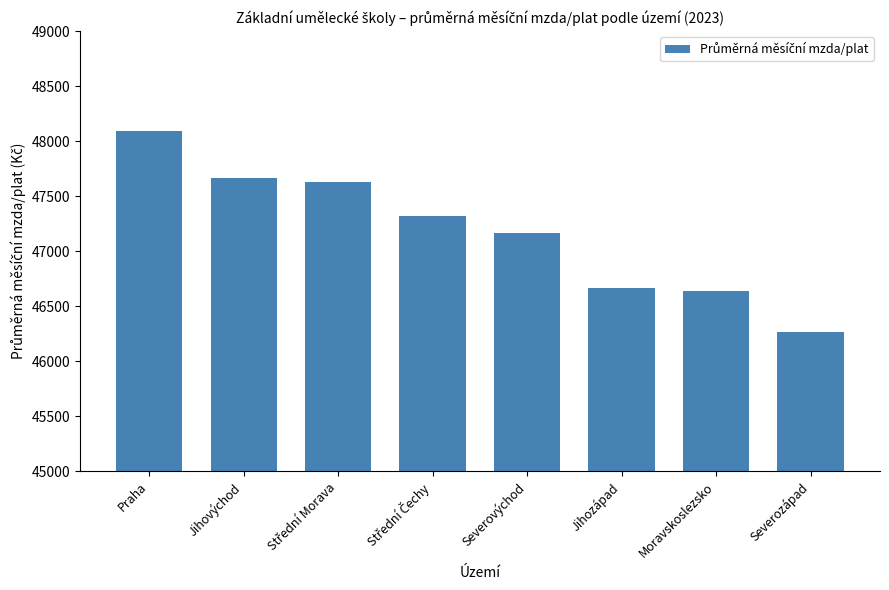

What is the approximate value at Jihovýchod?

47664.2